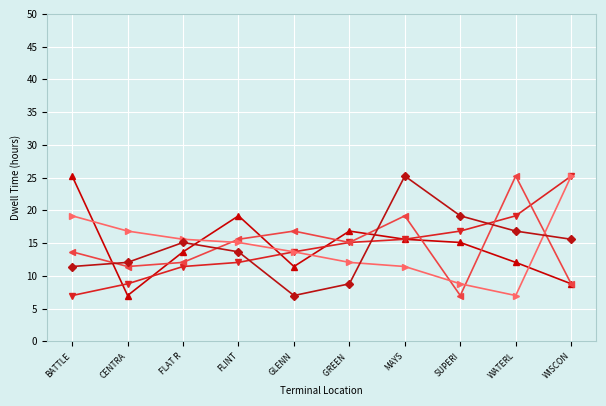

What is the label of the 4th point from the left?

FLINT